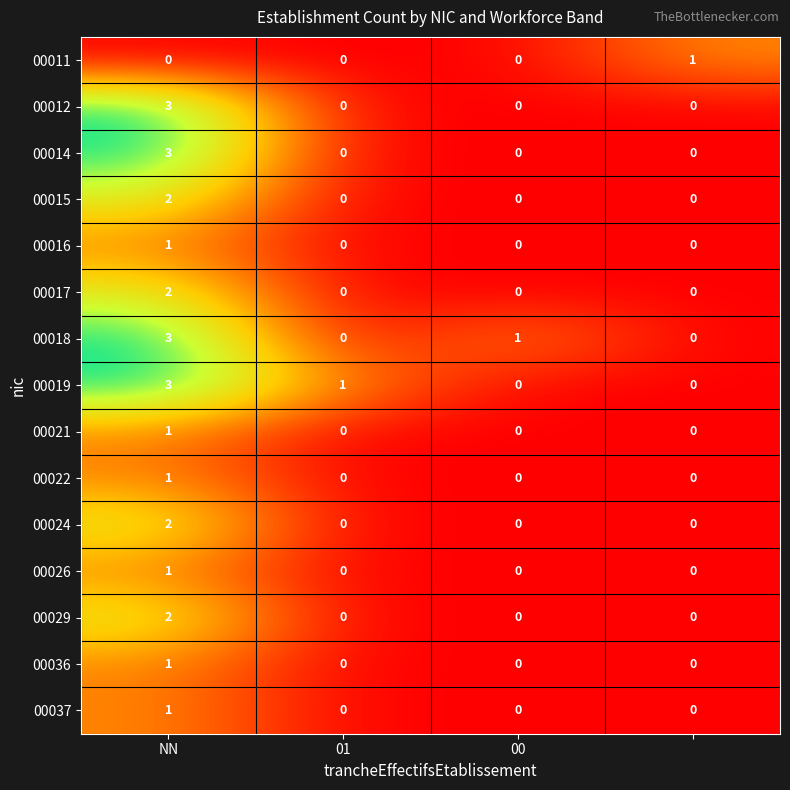

What is the greatest value displayed?

3